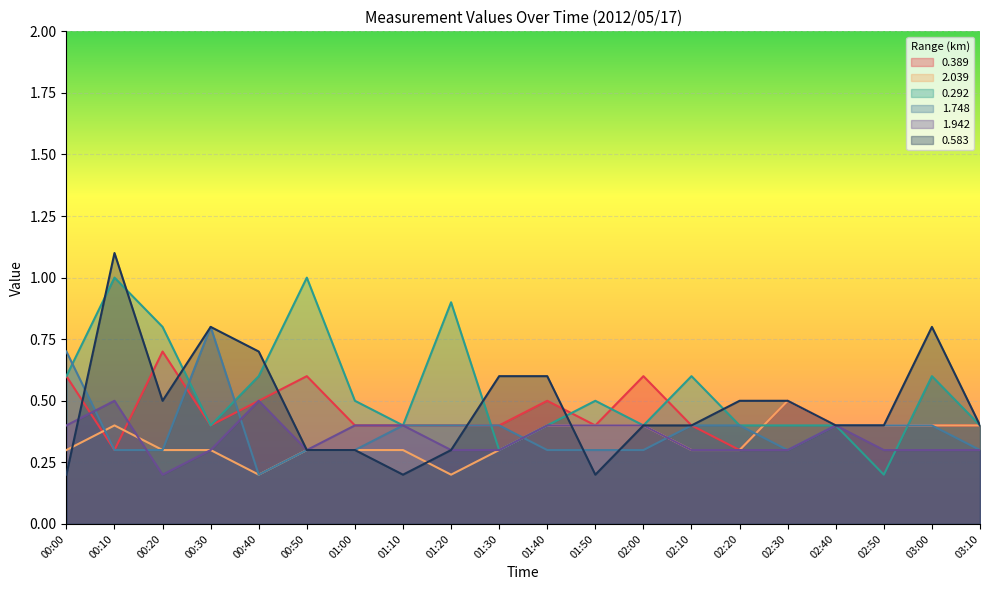

Where is 0.583 nearest to the value 0?

00:00